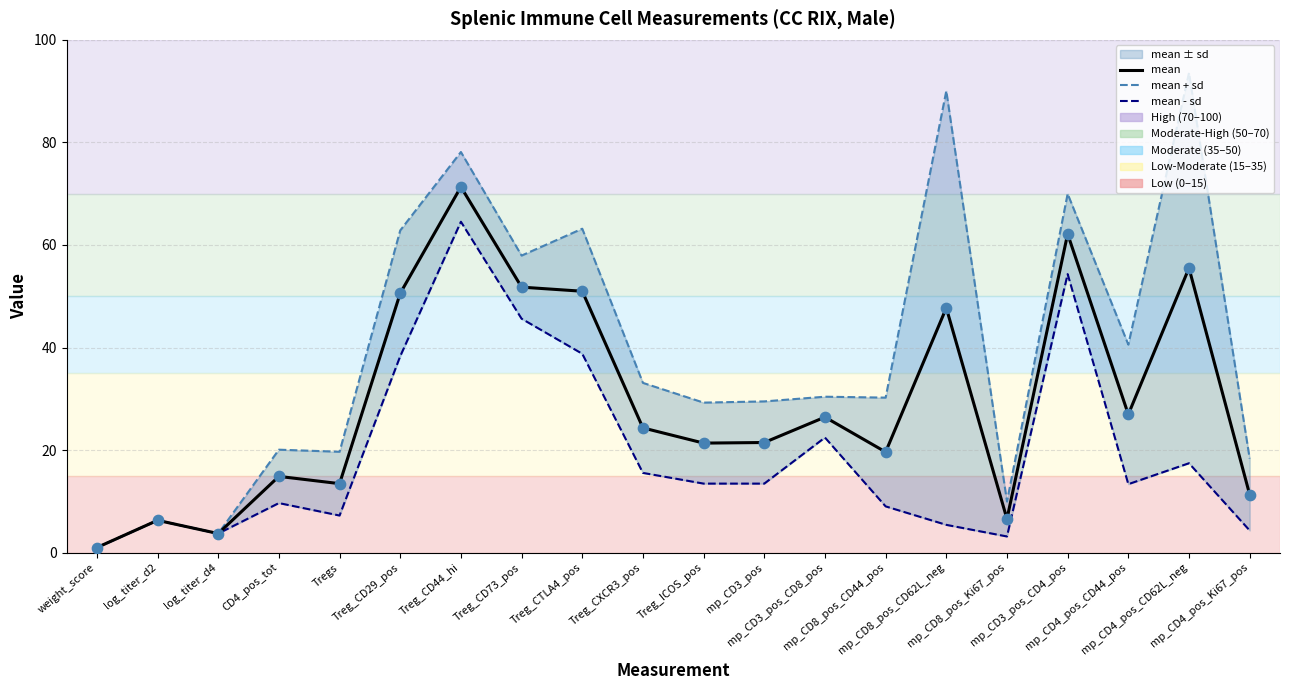

Is the value of mean + sd at mp_CD8_pos_CD44_pos greater than the value of mean at Treg_CD73_pos?

No